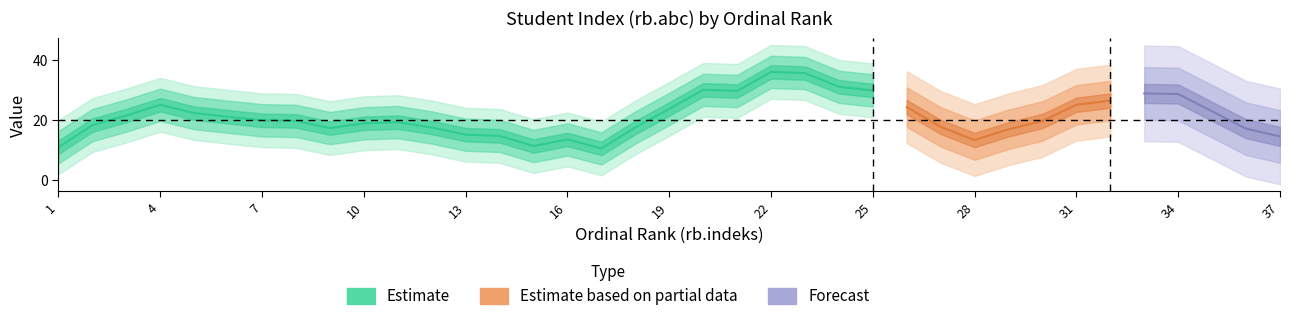

The rb_indeks series shows 7 at 20. True or false?

False